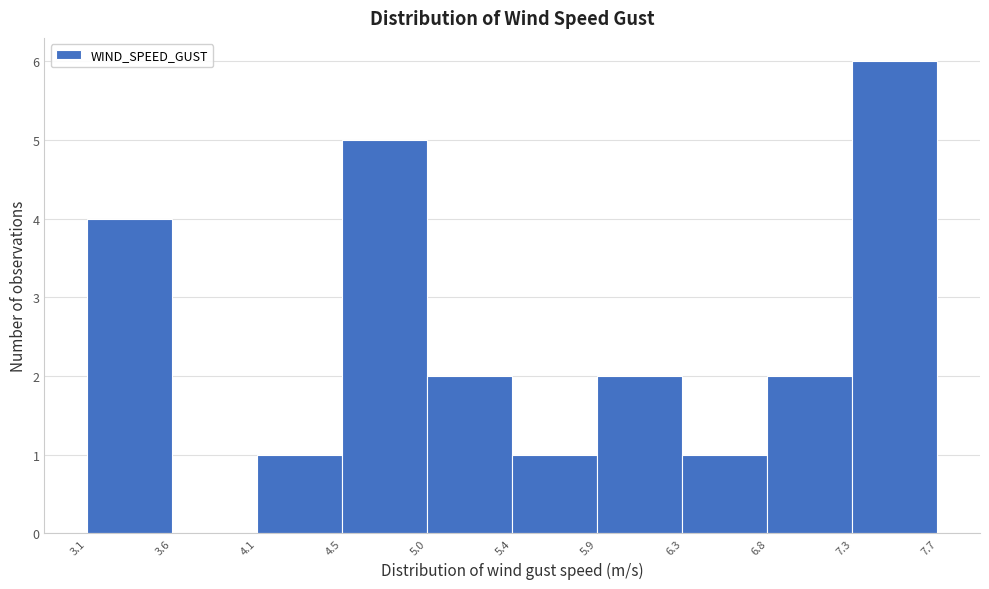

What is the height of the bar covering 6.3 to 6.8 on the x-axis? The values are not printed on the chart, so give them approximately, as read against the axis.

1